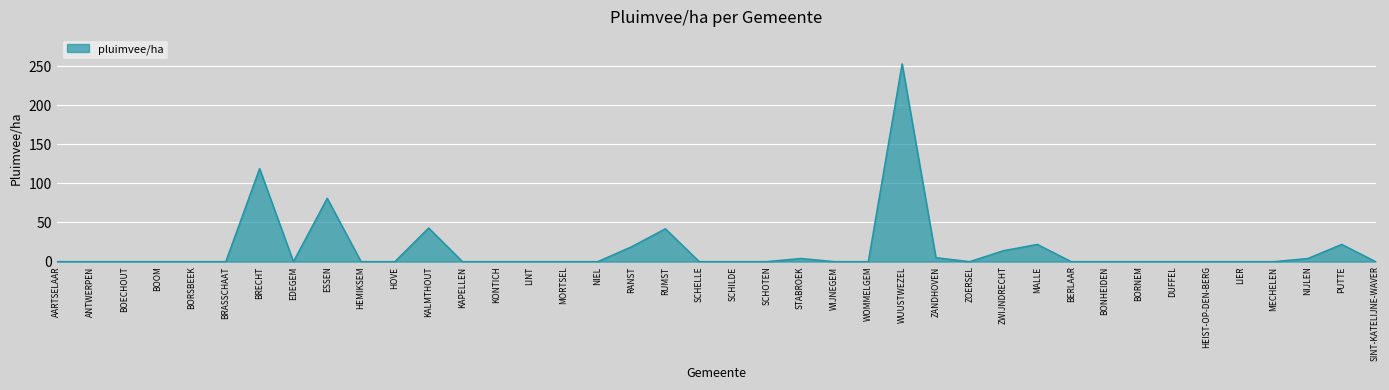

The value at KAPELLEN is 0. True or false?

True